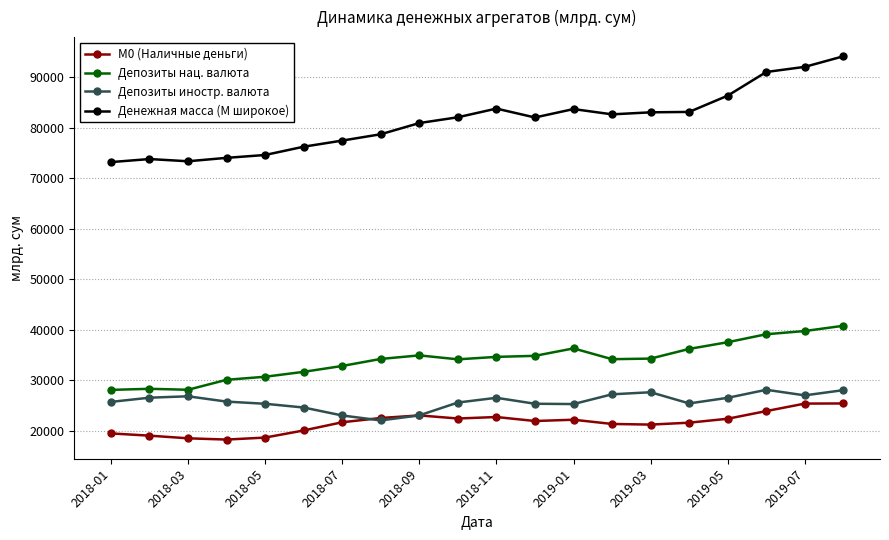

Which series has the widest spread of values?

Денежная масса (M широкое)